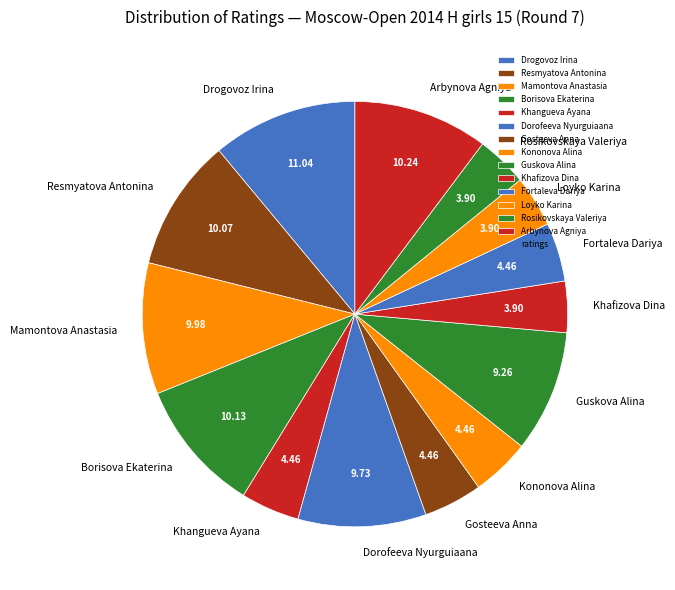

Between Resmyatova Antonina and Guskova Alina, which is larger?

Resmyatova Antonina